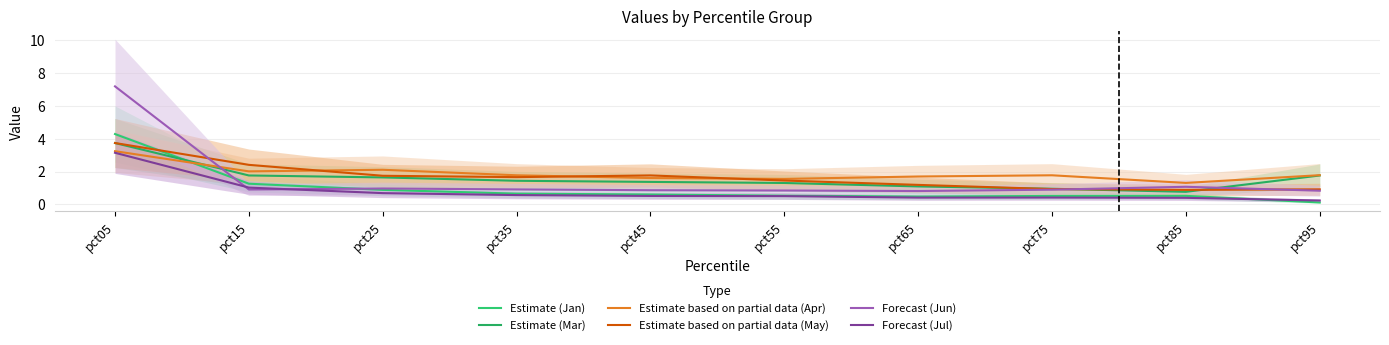

What is the difference between the maximum and minimum values in the Estimate based on partial data (Apr) series?

1.9